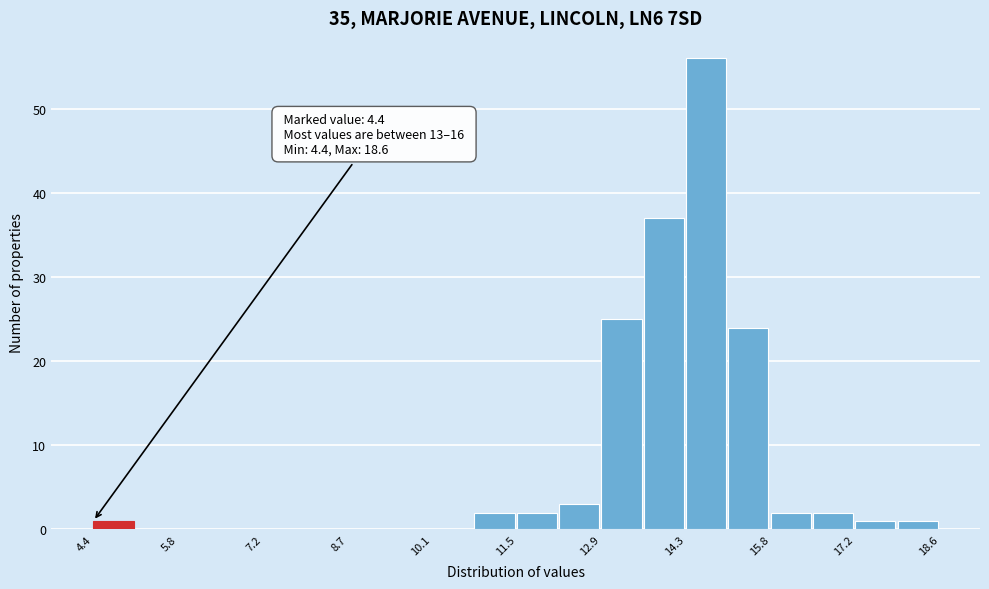

Around what value on the x-axis is the tallest bar? Give the approximate position of its centre, as read against the axis.

14.6